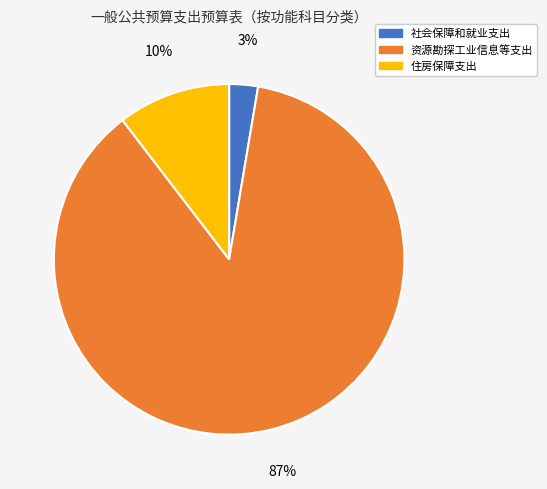

What percentage is the 资源勘探工业信息等支出 slice, to the nearest percent?

87%